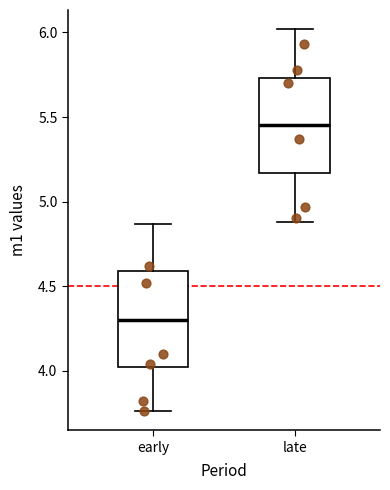

Which box has the highest median line?

late